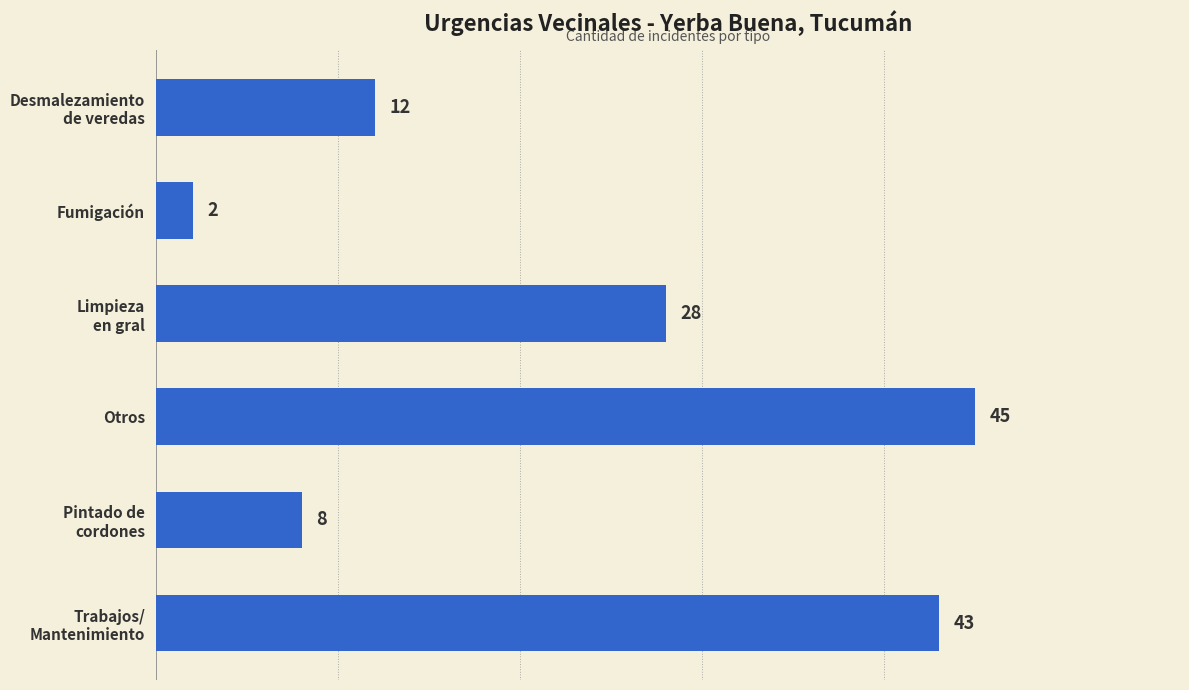

The chart shows a value of 14 at Otros. True or false?

False